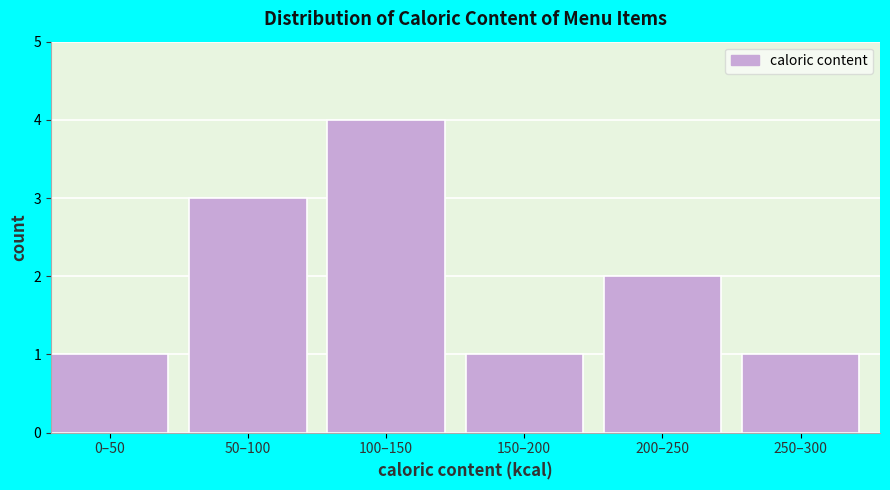

Reading left to right, extract all data points from this chart.

0–50=1	50–100=3	100–150=4	150–200=1	200–250=2	250–300=1